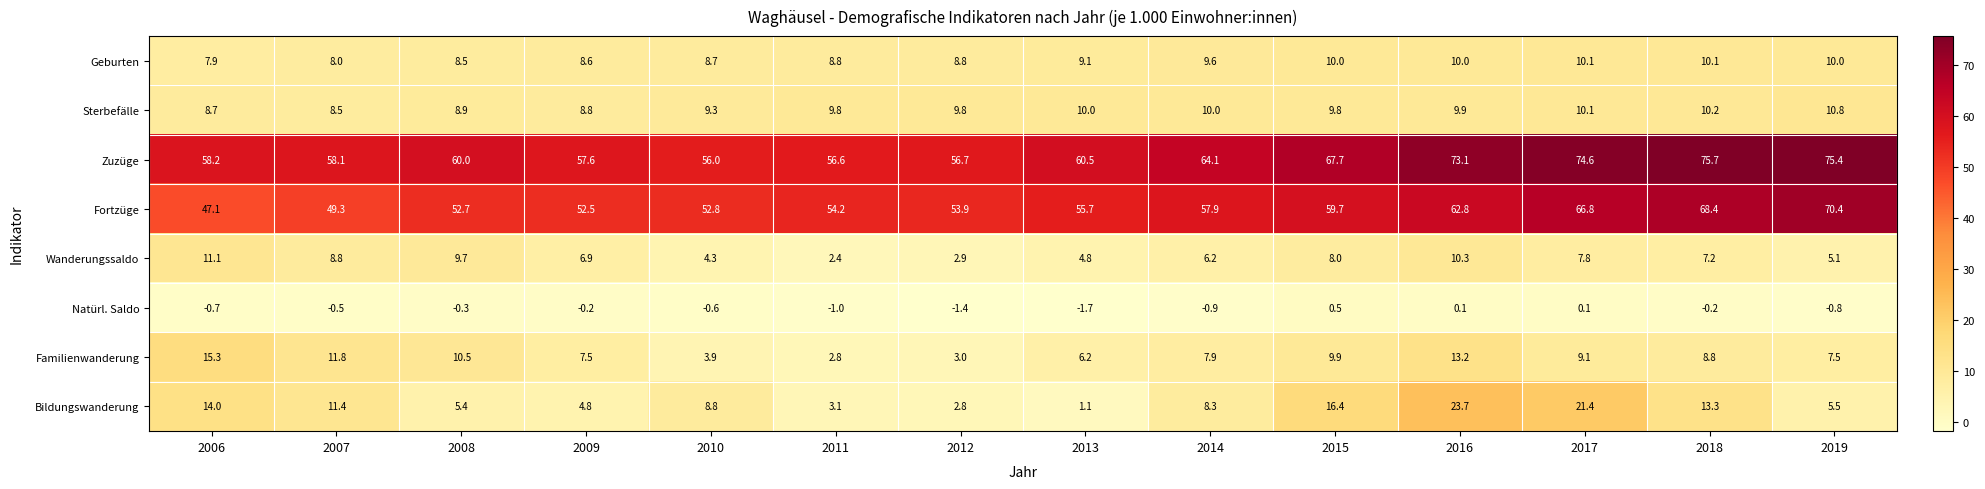

At which label does Geburten reach its minimum?

2006